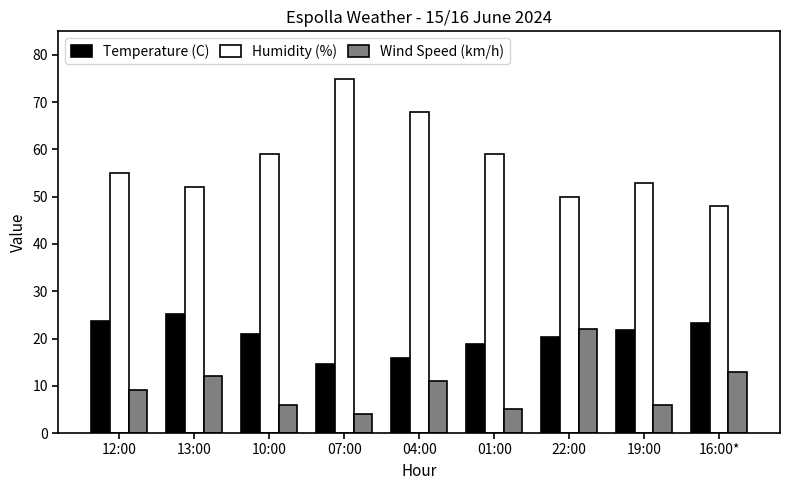

List the series in order of their overall mean, lowest first.

Wind Speed (km/h), Temperature (C), Humidity (%)